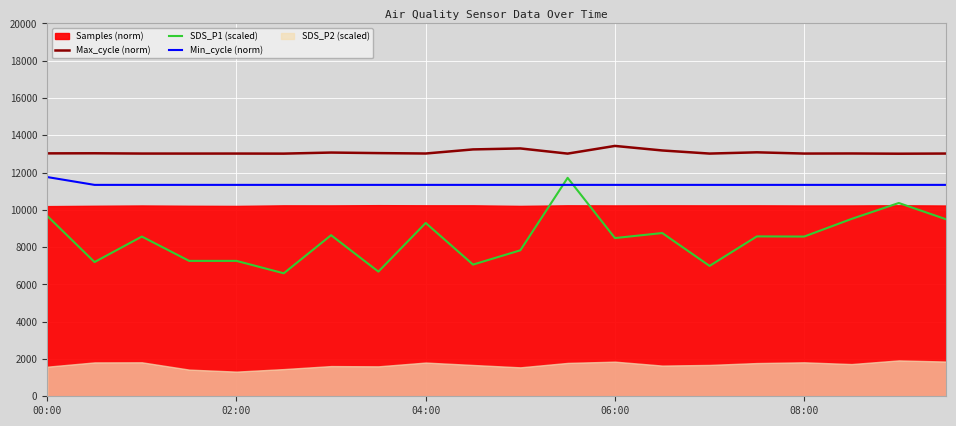

True or false: Max_cycle (norm) and Min_cycle (norm) cross at least once.

False